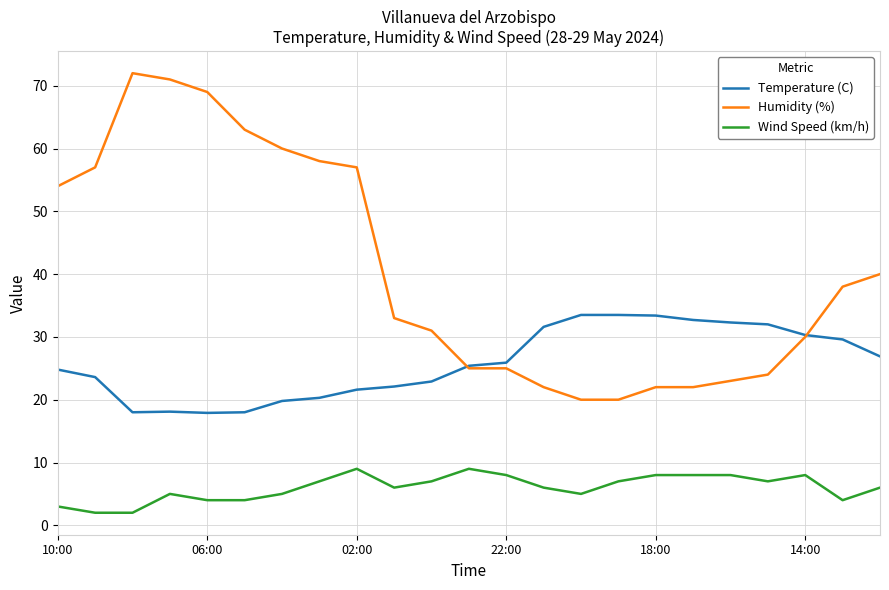

After their last crossing, which series has the higher values: Temperature (C) or Humidity (%)?

Humidity (%)